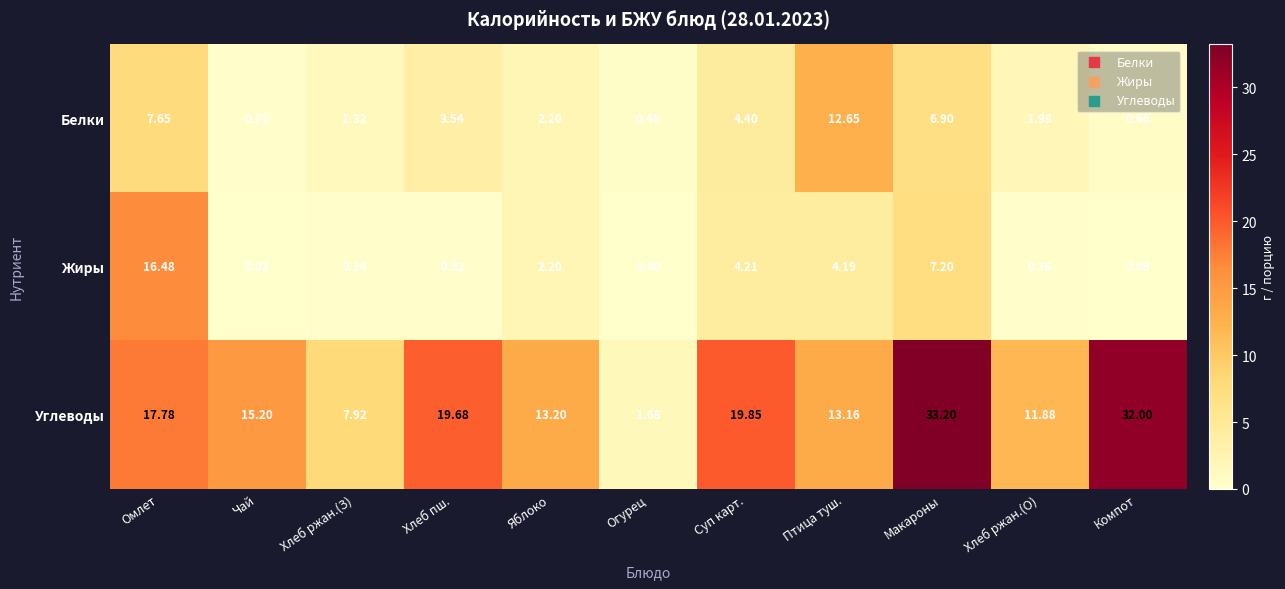

Which category has the highest value across all series?

Макароны